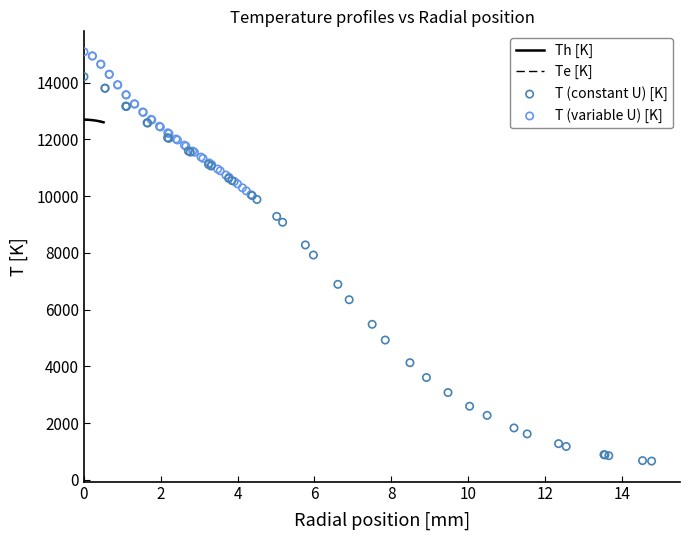

What are all the series names shown in the legend?

Th [K], Te [K], T (constant U) [K], T (variable U) [K]